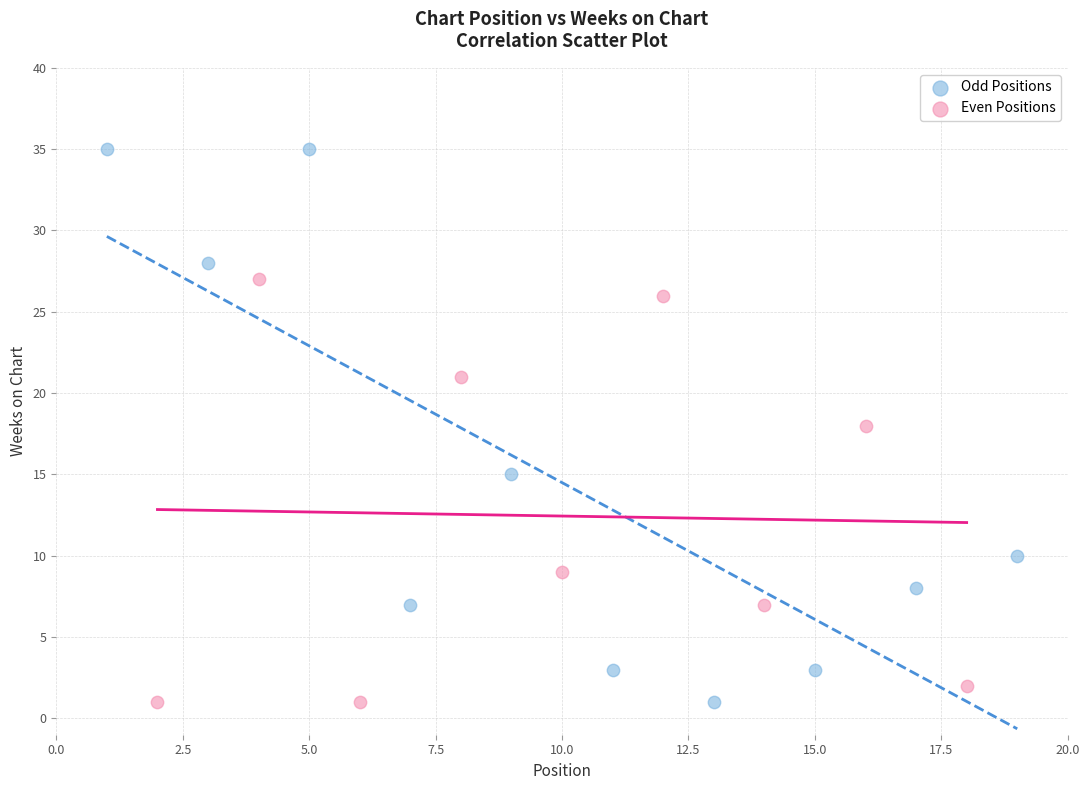

Which series has the widest spread of Y values?

Odd Positions